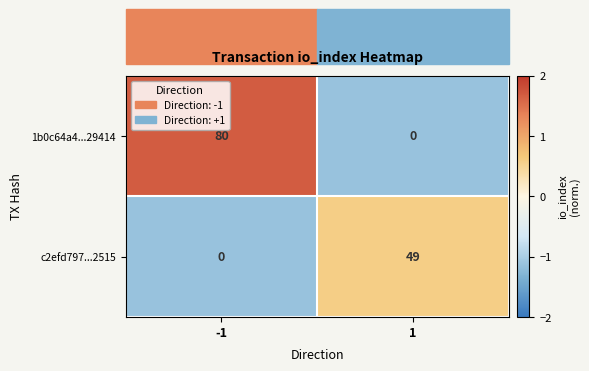

Is it true that 1b0c64a4...29414 equals 27 at -1?

False